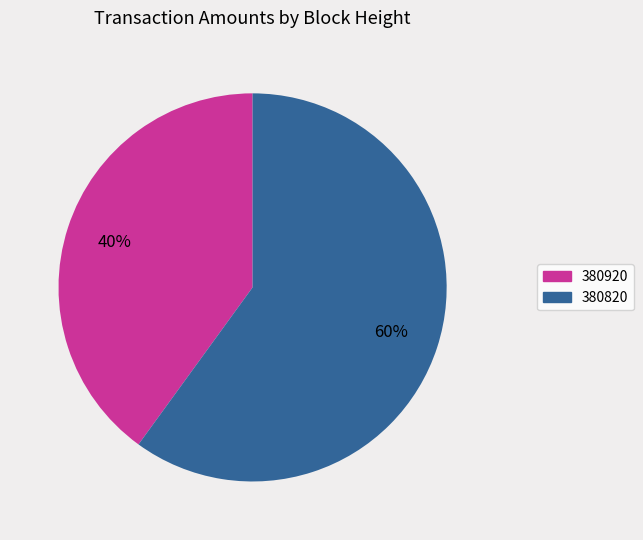

What is the majority slice?

380820